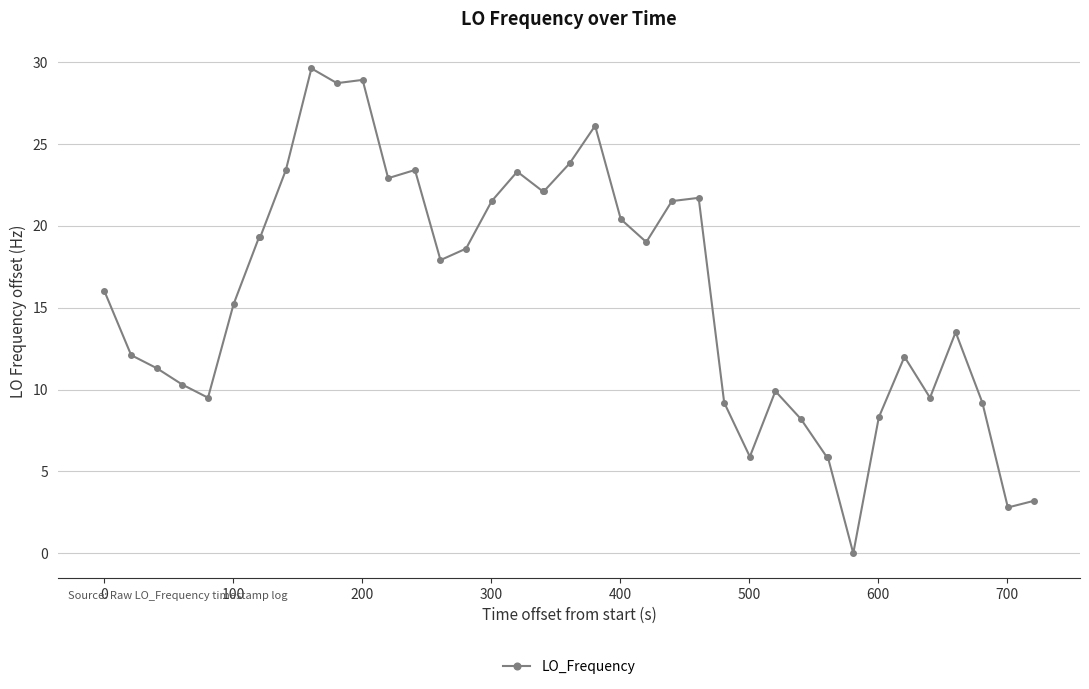

True or false: the data has more than 1 interior local peaks.

True